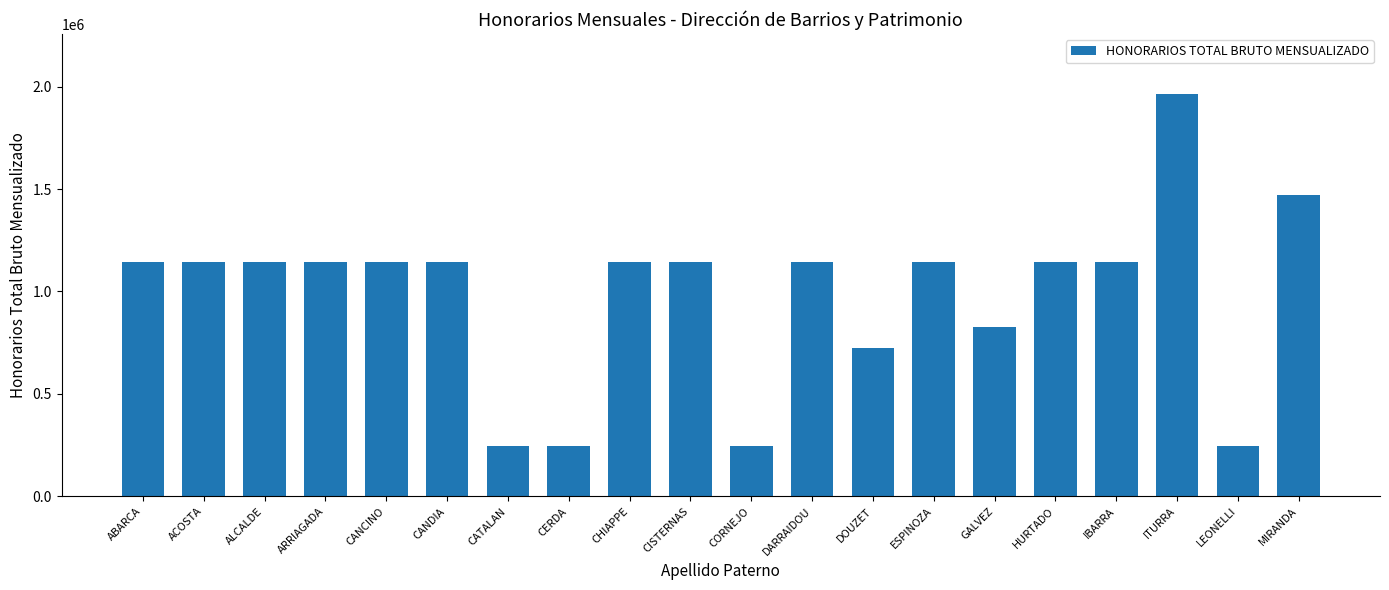

What is the difference between the values at HURTADO and ITURRA?

818023